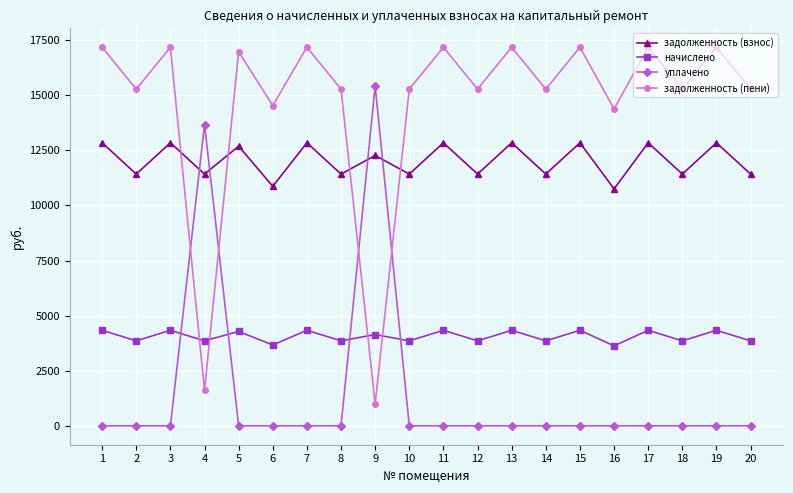

Which series has the largest range (max minus min)?

задолженность (пени)